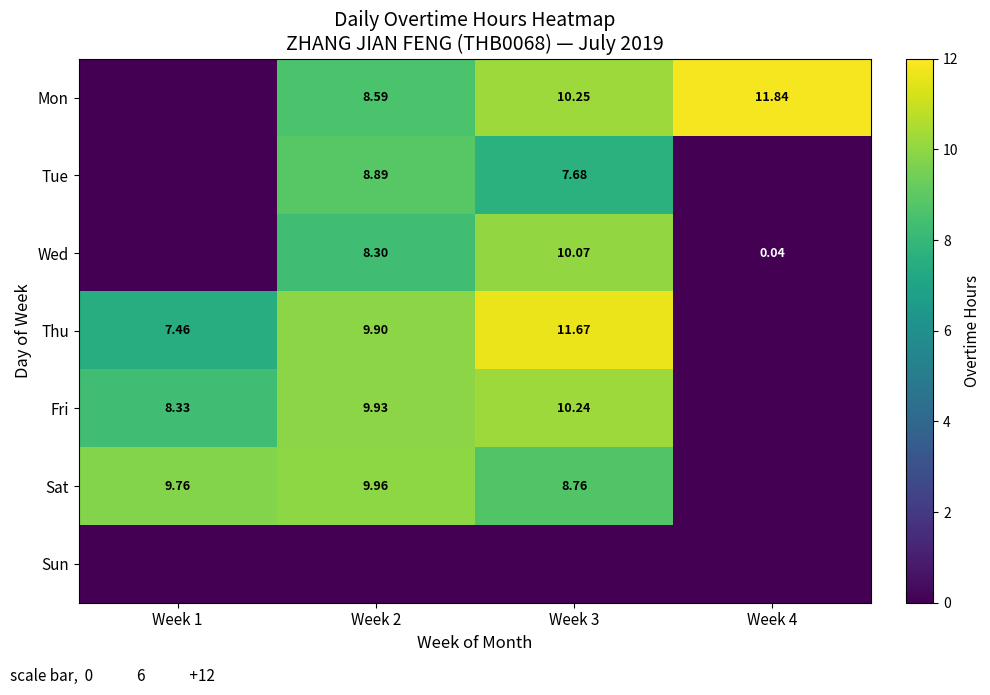

Is the value of Fri at Week 2 greater than the value of Thu at Week 3?

No